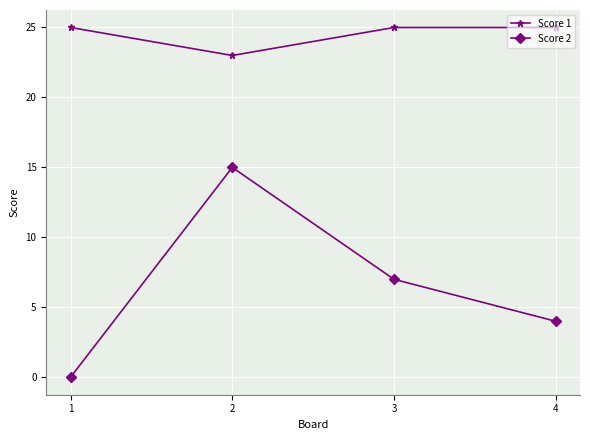

What value does the Score 1 series have at 3?

25